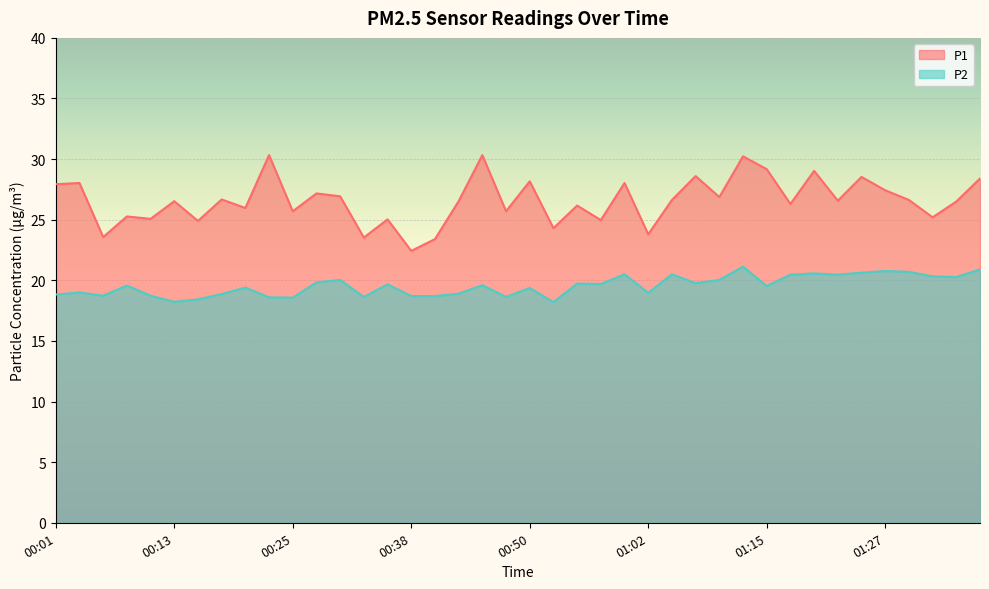

True or false: P2 has more than 1 points higher than both neighbors.

True